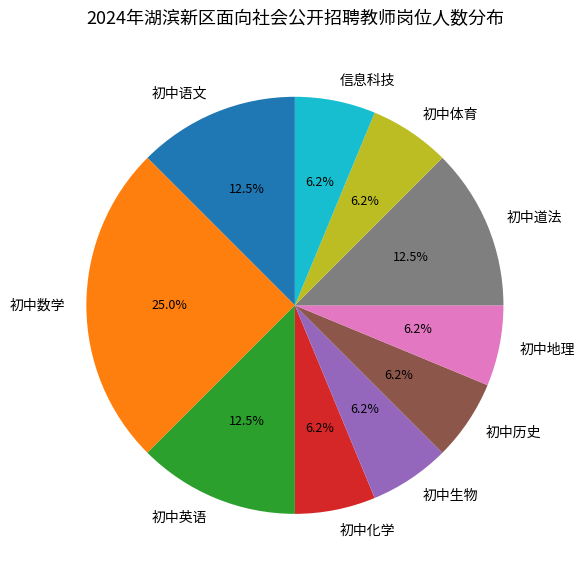

To the nearest percent, what percentage of the pie is 初中历史?

6%